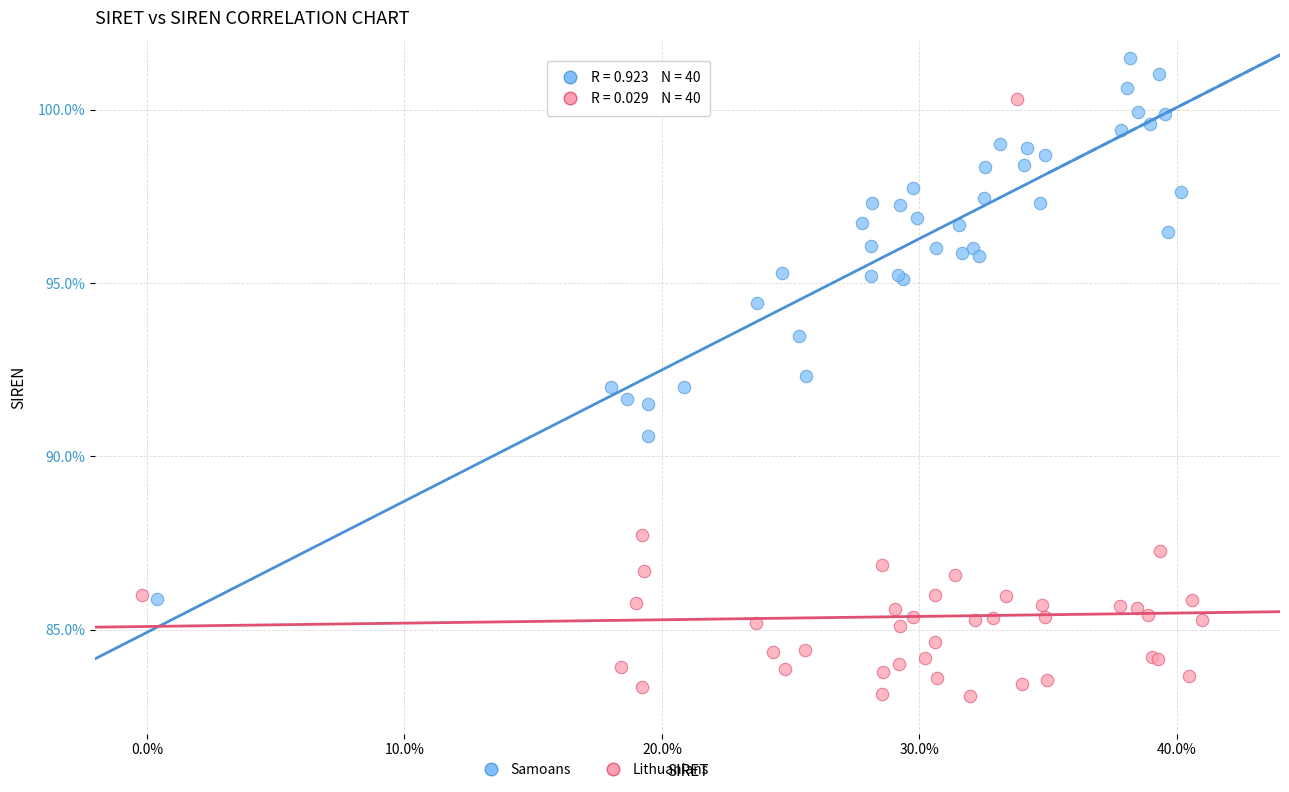

Which series contains the lowest Y value?

Lithuanians